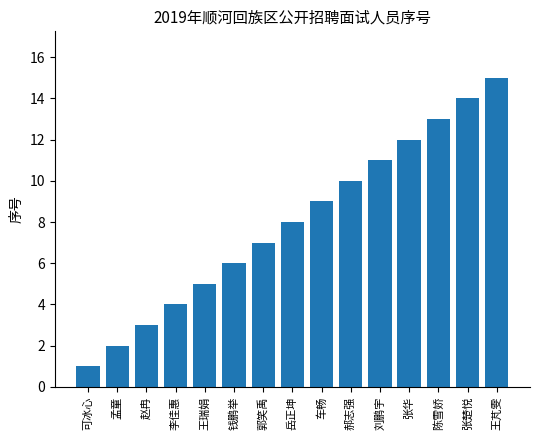

List the labels in order of value, largest first.

王芃雯, 张楚悦, 陈雪娇, 张华, 刘鹏宇, 郝志强, 车畅, 岳正坤, 郭笑禹, 钱鹏举, 王瑞娟, 李佳惠, 赵冉, 孟童, 可冰心